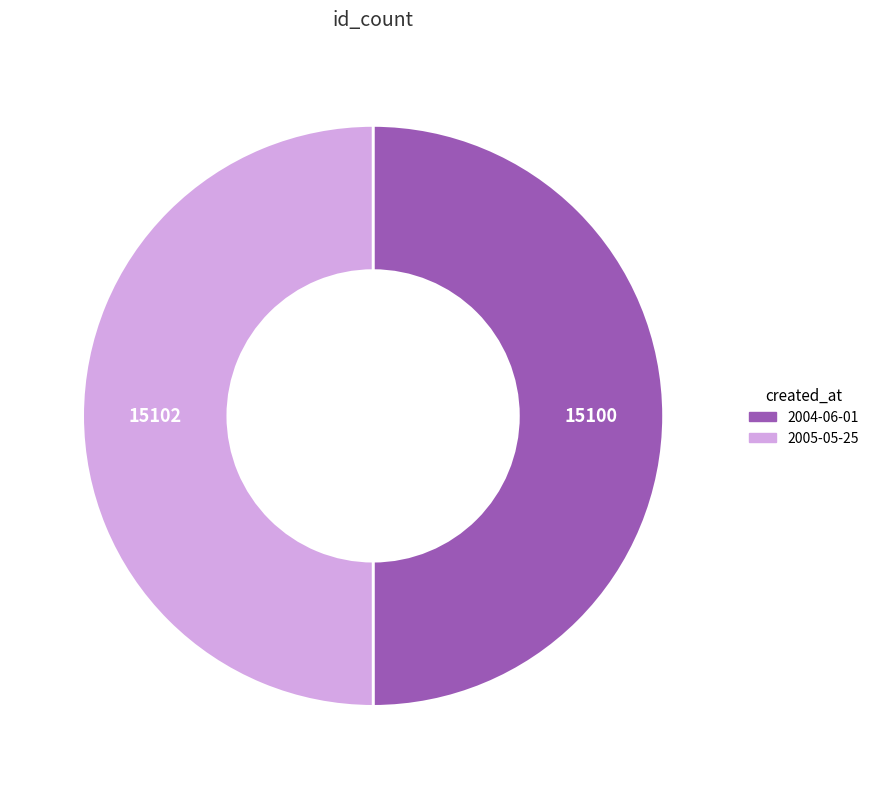

Is the sum of 2004-06-01 and 2005-05-25 greater than half?

Yes